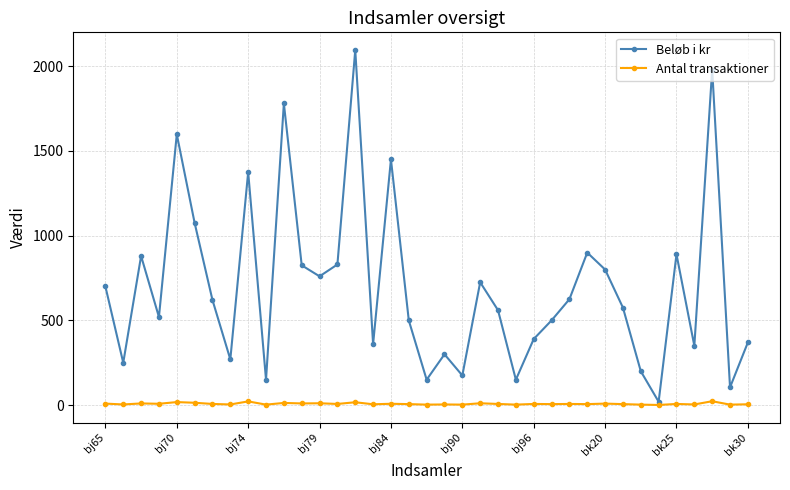

What are all the series names shown in the legend?

Beløb i kr, Antal transaktioner